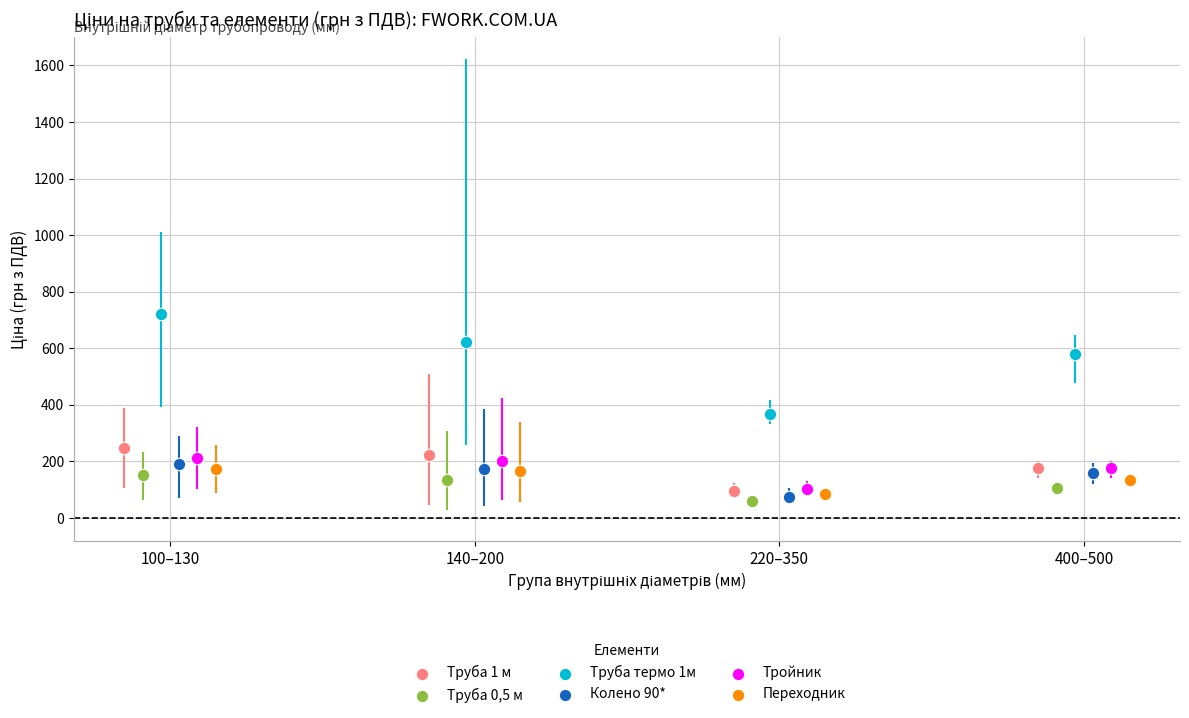

Which series has the widest spread of Y values?

Труба термо 1м